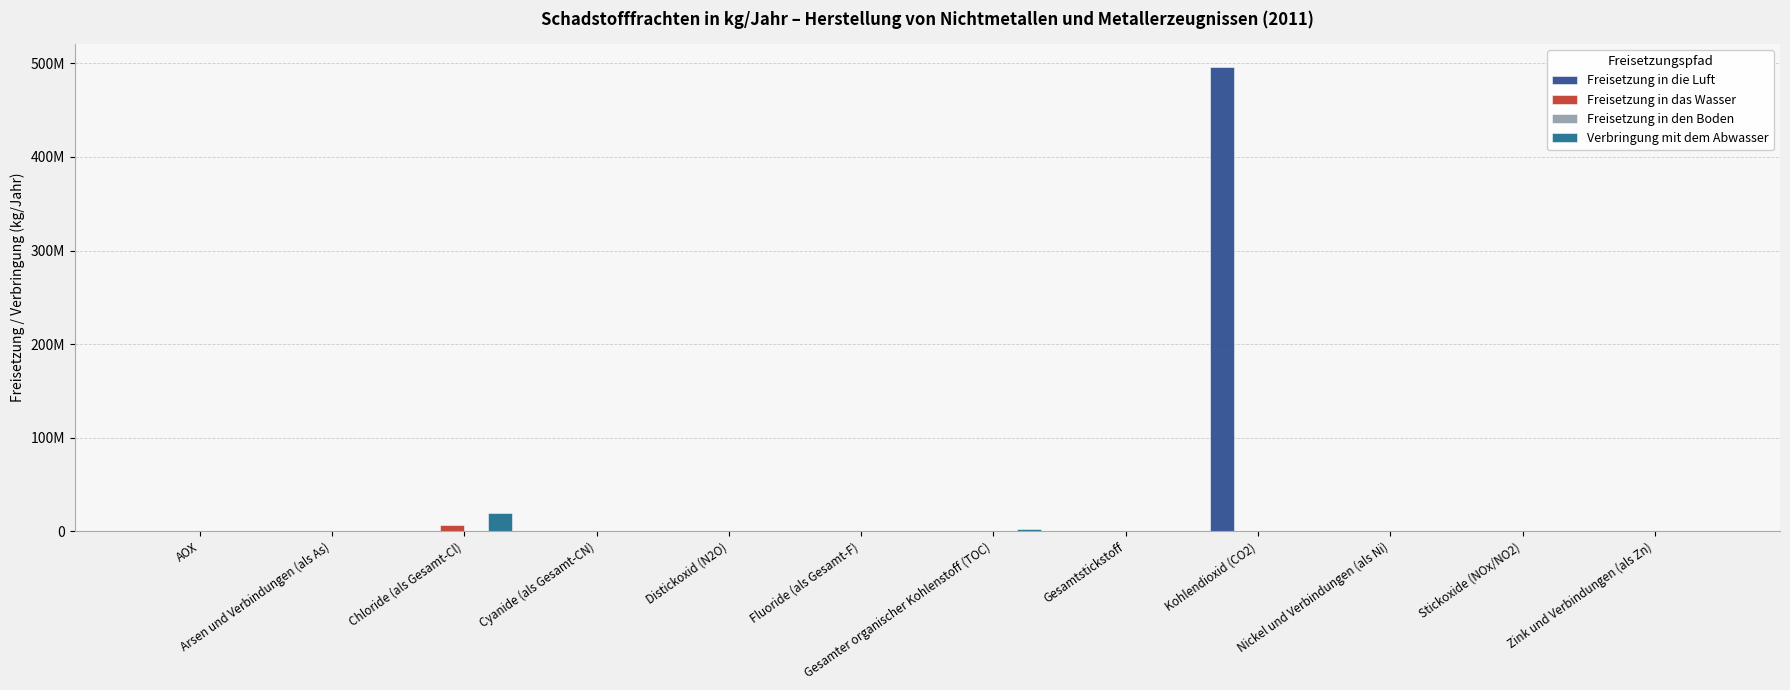

Are the bars grouped side by side (vs. stacked)?

Yes